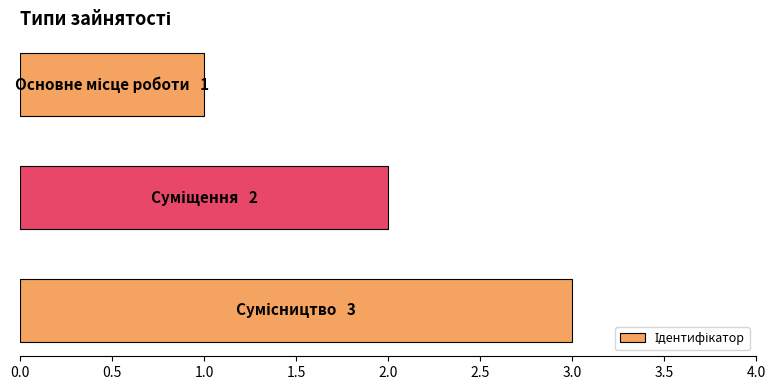

What is the greatest value displayed?

3